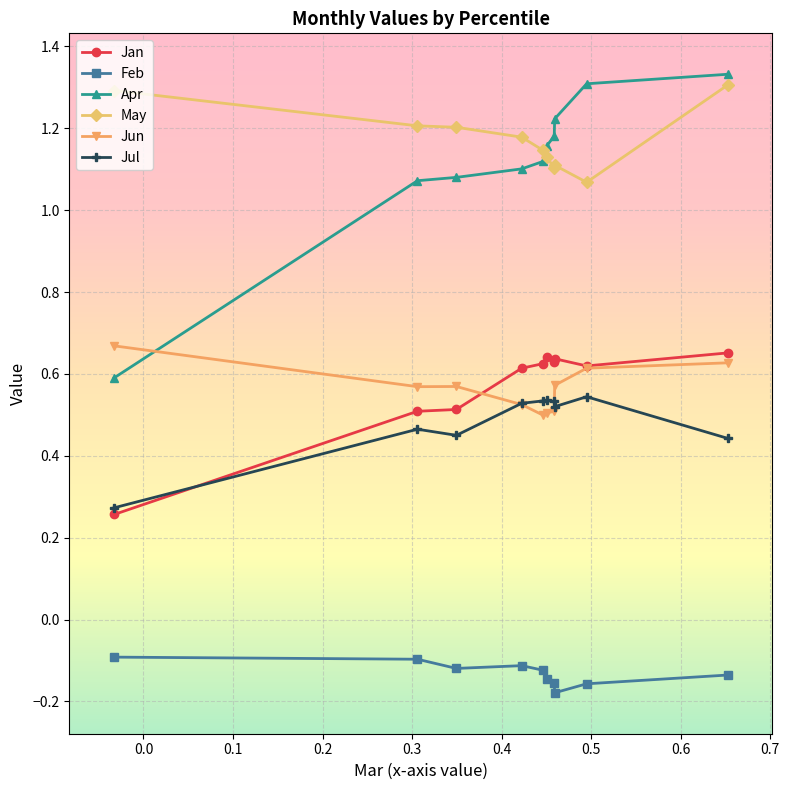

At how many categories does at least one series exceed 0?

10